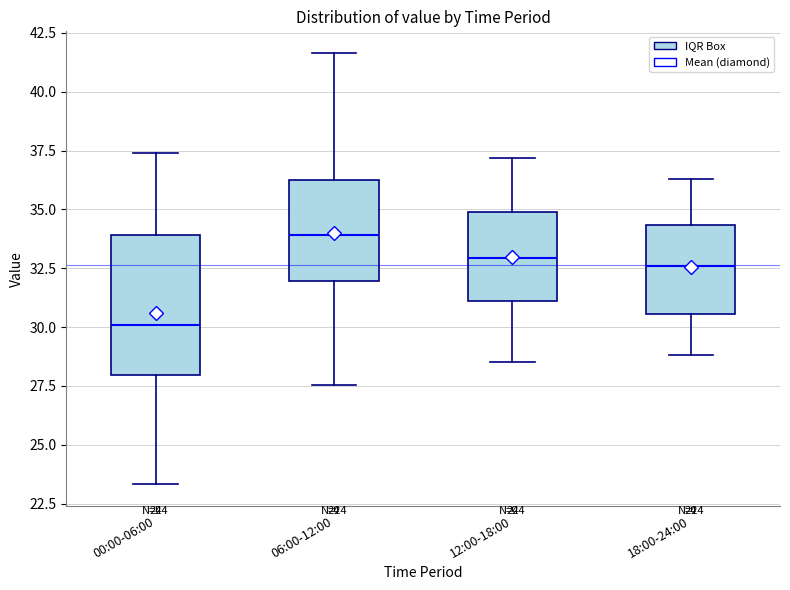

Which box's median line is the lowest?

00:00-06:00